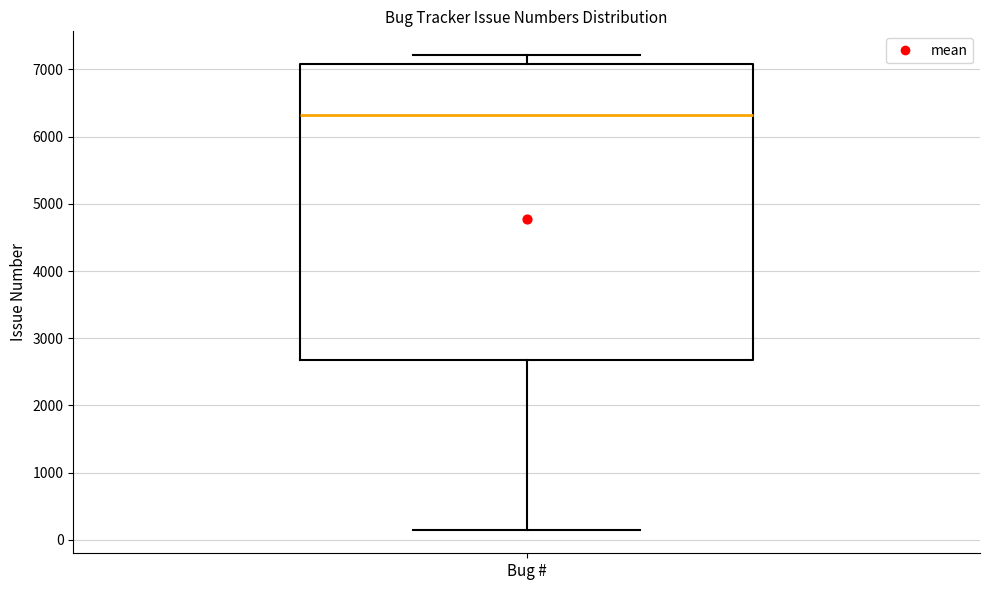

Read this box plot against the y-axis: the position of the median line, the range covered by the box, and the ends of both whiskers. The values are not printed on the chart, so give them approximately, as read against the axis.

median 6300, box 2700 to 7100, whiskers 200 to 7200